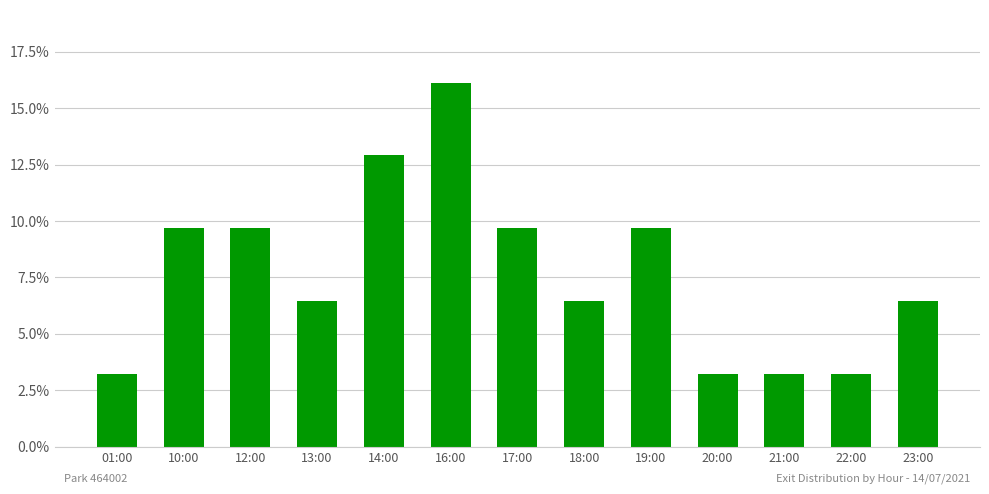

What is the label of the 9th bar from the right?

14:00